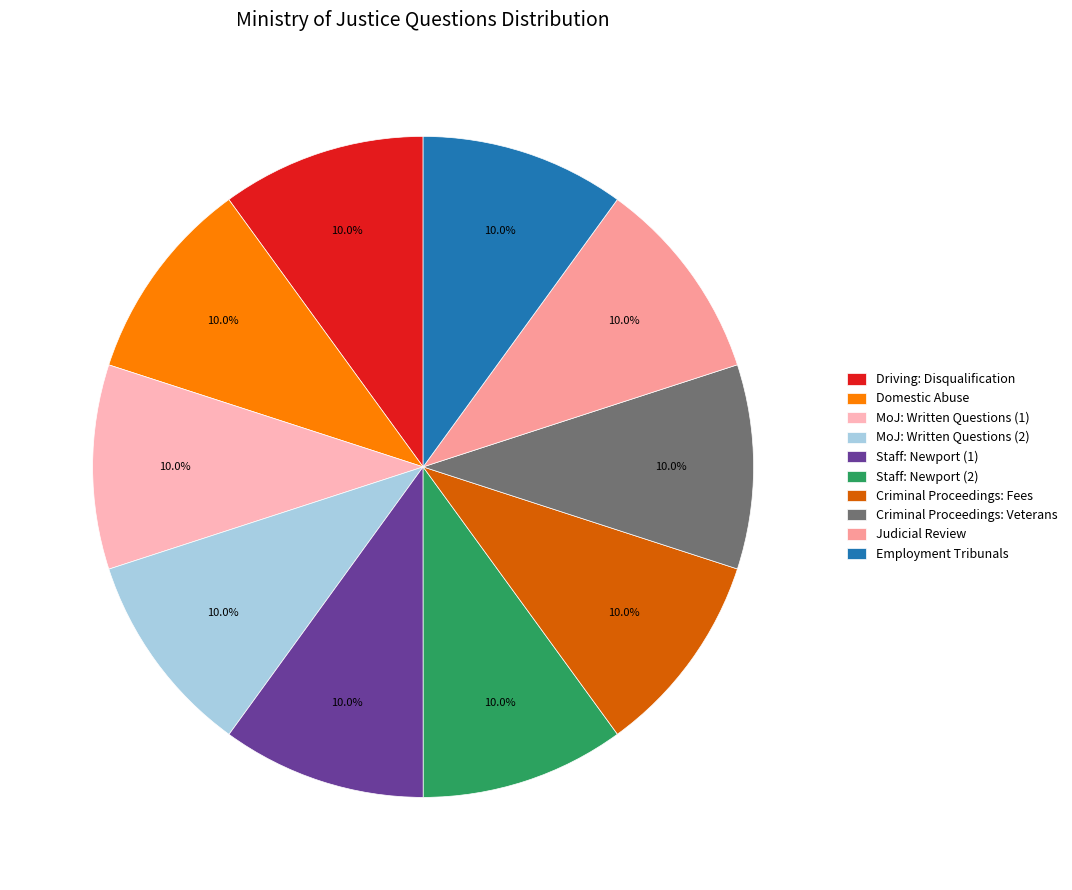

What portion of the pie excludes MoJ: Written Questions (2)?

90.0%